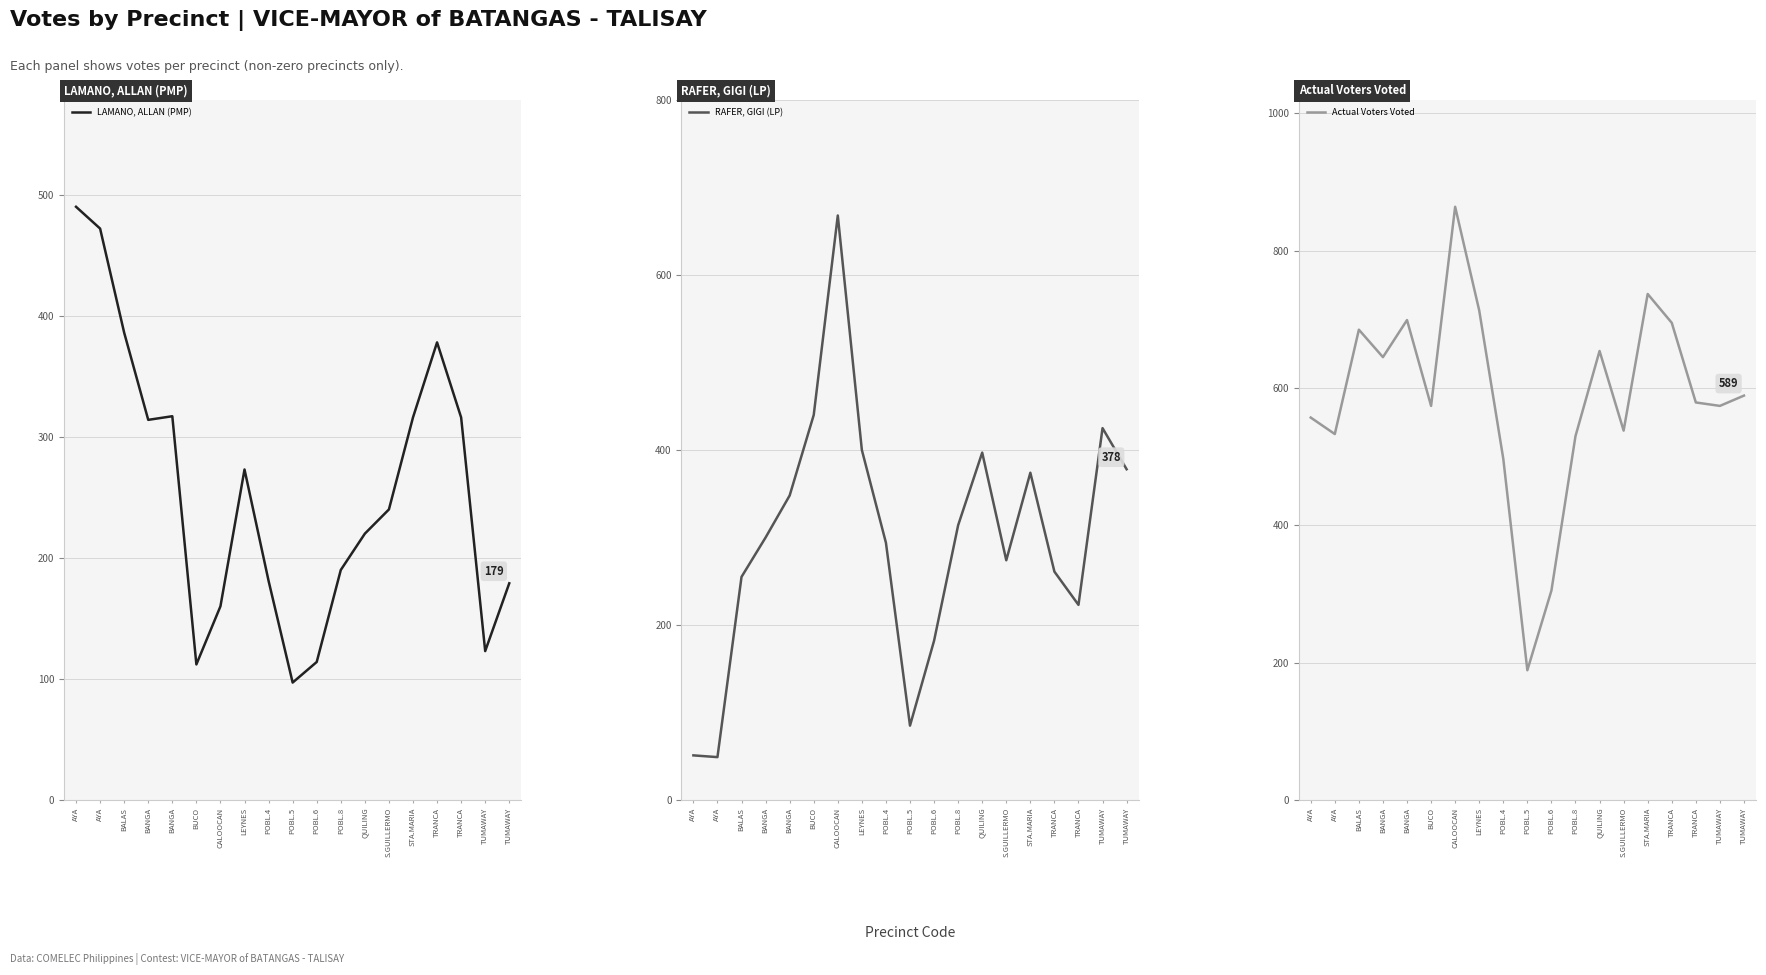

What is the total value across all series at BANGA?

1259